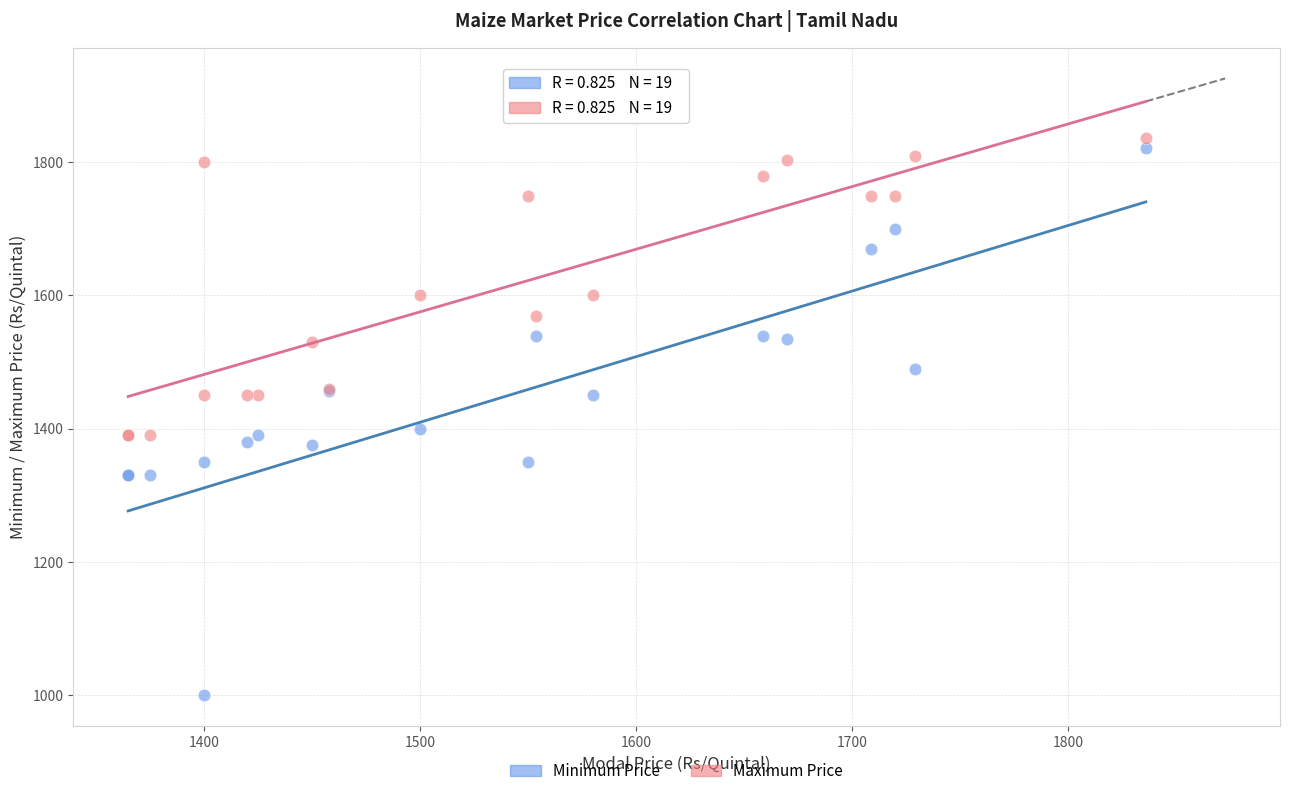

Which series reaches the minimum Y coordinate?

Minimum Price